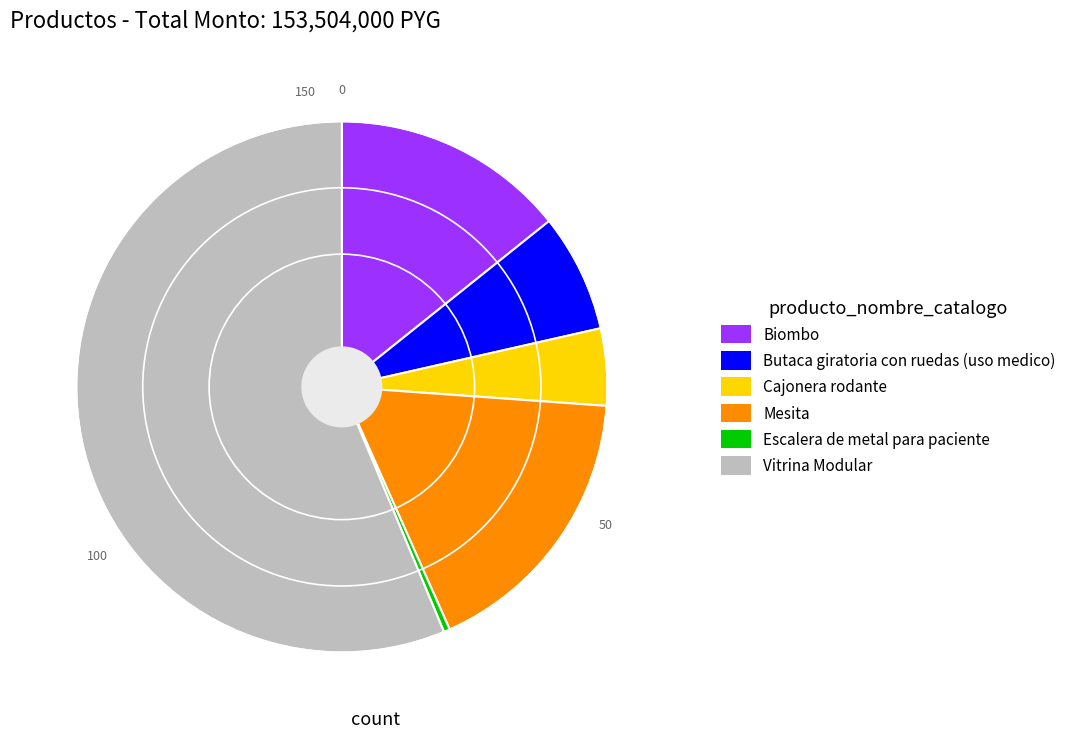

The Vitrina Modular slice represents 70% of the pie. True or false?

False